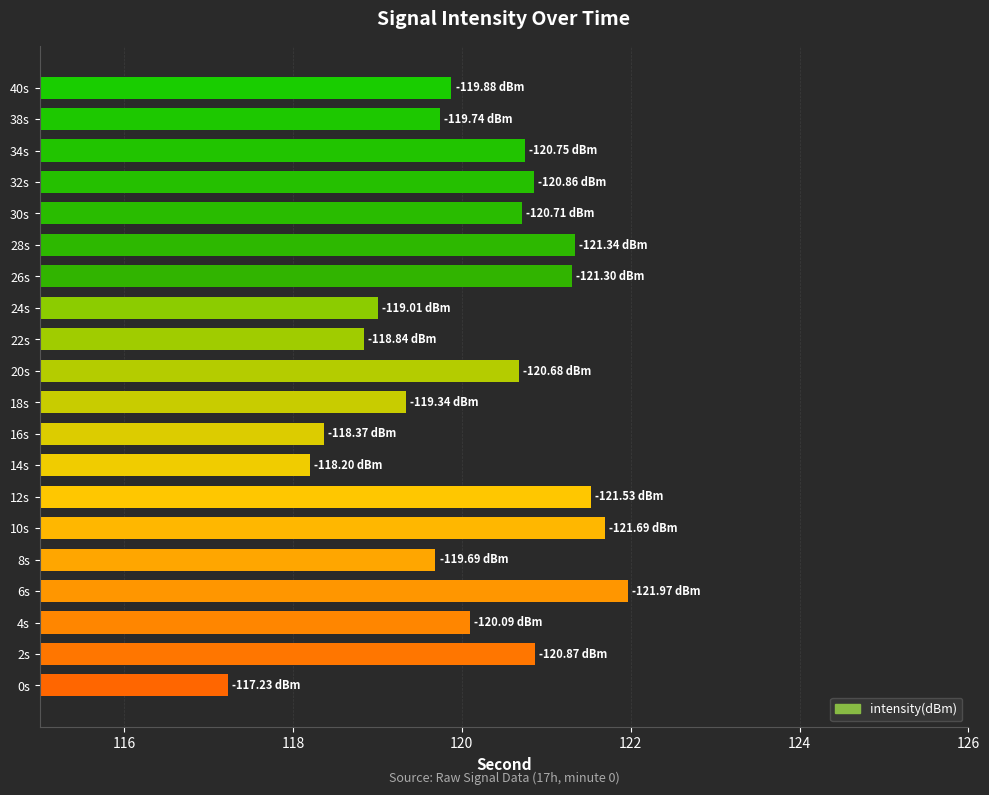

What is the average value?

120.1